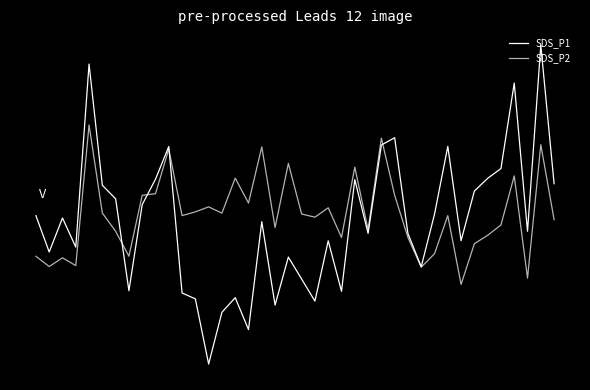

Where does the SDS_P1 series first go above 0?

4